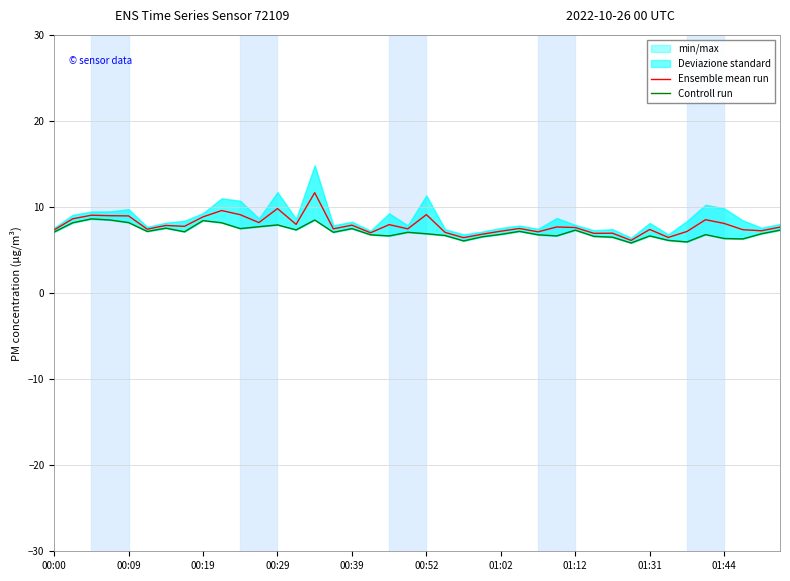

The Ensemble mean run series shows 15.5 at 00:29. True or false?

False